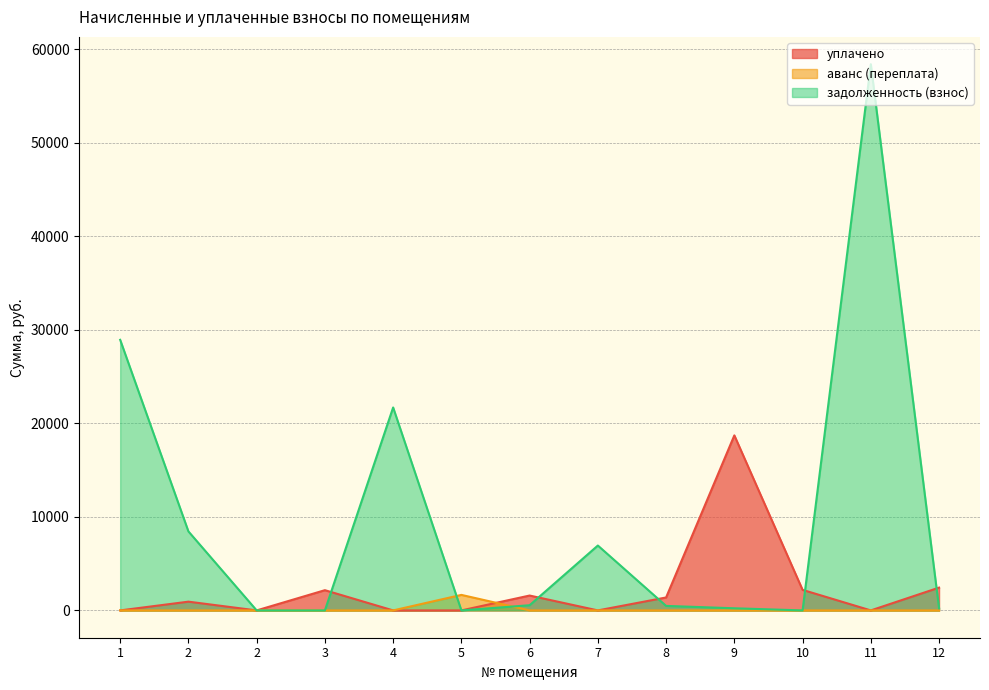

Is the value of уплачено at 11 greater than the value of аванс (переплата) at 8?

No